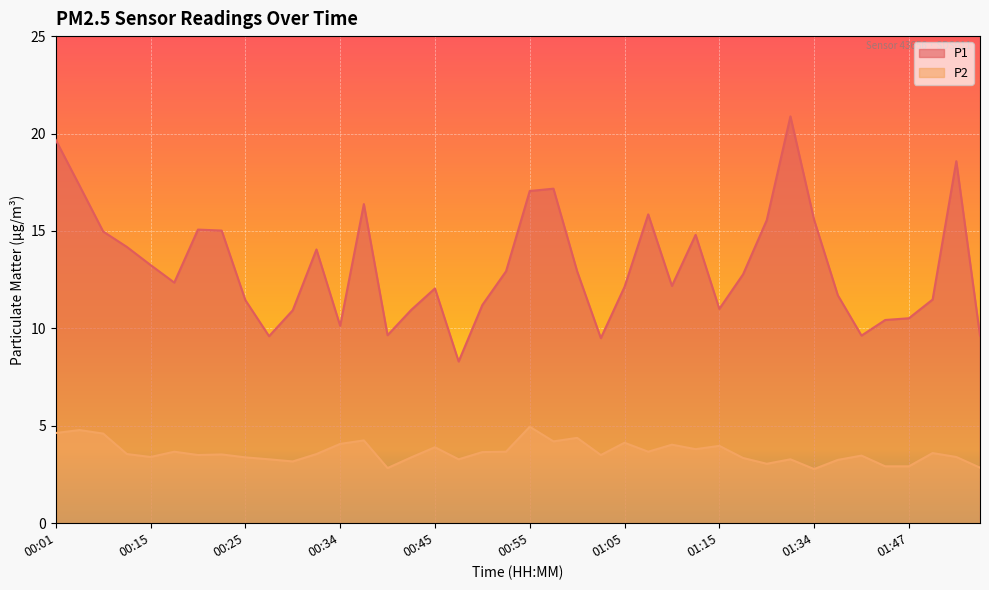

List the series in order of their overall mean, lowest first.

P2, P1